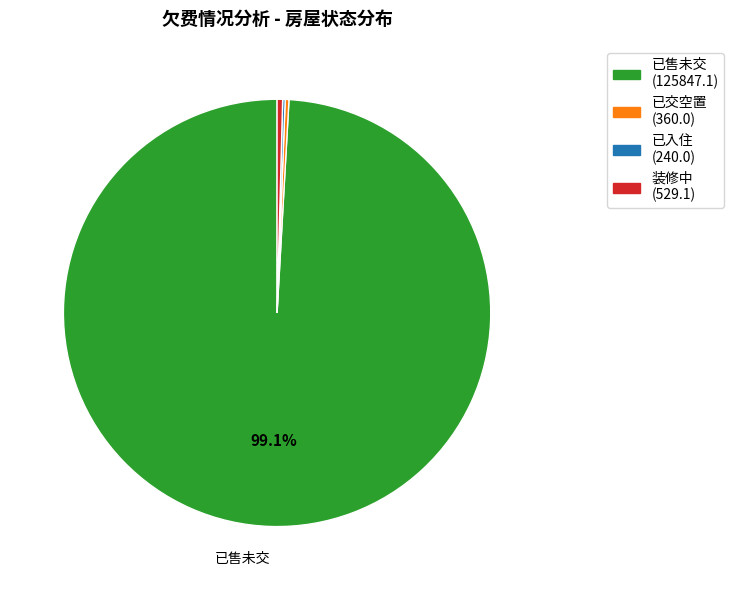

Is there a majority slice in this chart?

Yes